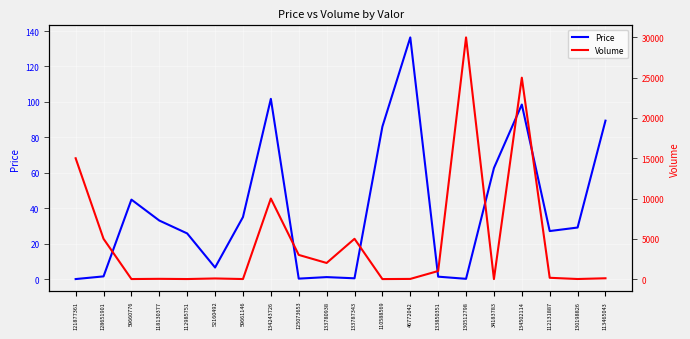

What position from the left is 121877361?

1